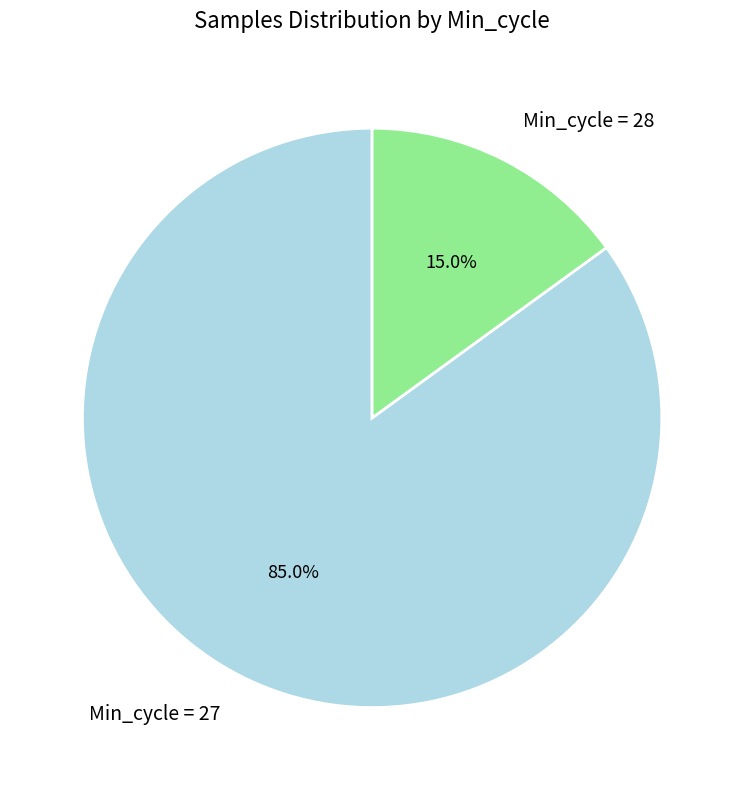

What is the smallest slice in the pie chart?

Min_cycle = 28